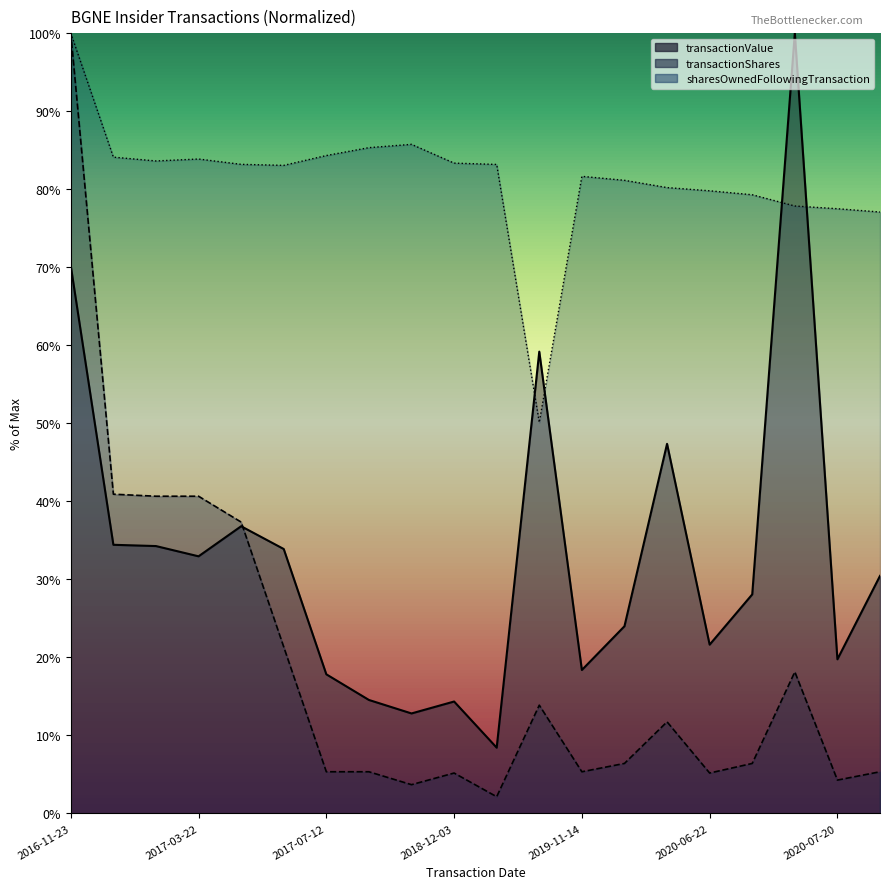

List the labels in order of transactionShares value, largest first.

2016-11-23, 2017-02-23, 2017-03-08, 2017-03-22, 2017-04-05, 2017-06-28, 2020-07-07, 2019-11-01, 2020-06-08, 2020-03-04, 2020-07-01, 2017-07-12, 2018-08-13, 2019-11-14, 2020-08-10, 2018-12-03, 2020-06-22, 2020-07-20, 2018-11-19, 2019-07-01